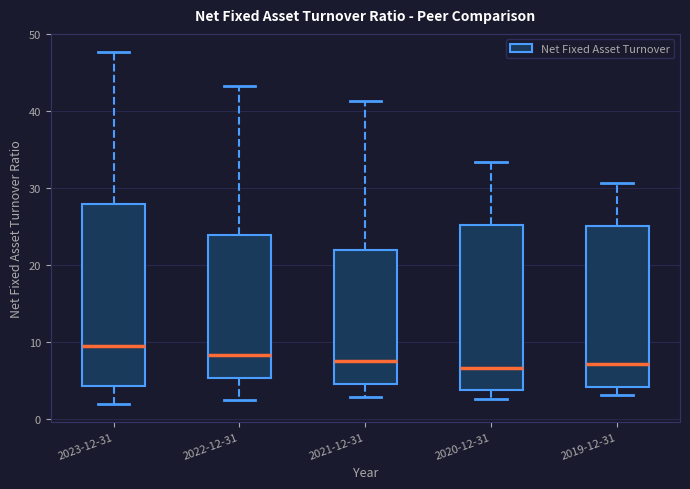

Where does the upper whisker of the box for 2021-12-31 end on the y-axis? The values are not printed on the chart, so give them approximately, as read against the axis.

41